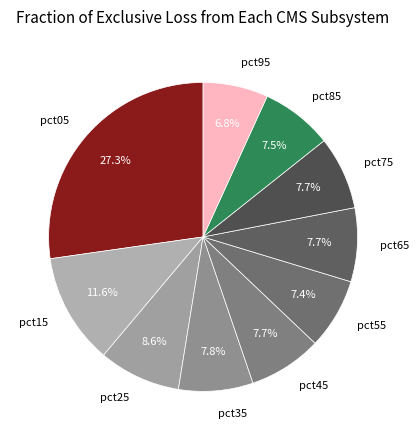

Approximately how many times larger is the value at pct75 compared to pct55?

1.0